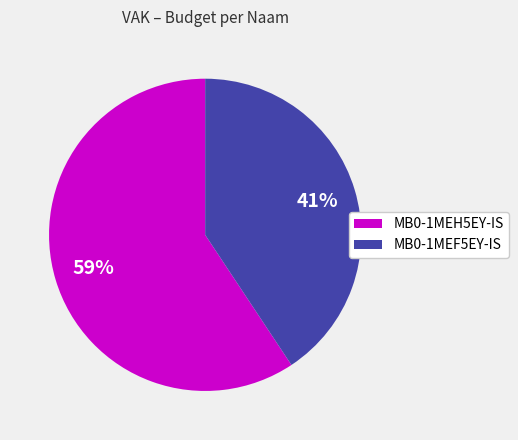

The MB0-1MEF5EY-IS slice represents 41% of the pie. True or false?

True